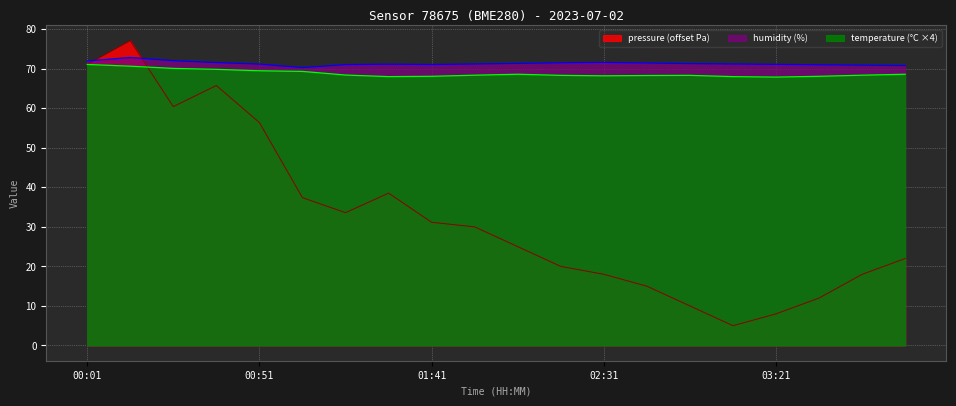

The value of humidity at 02:56 is 32.9. True or false?

False